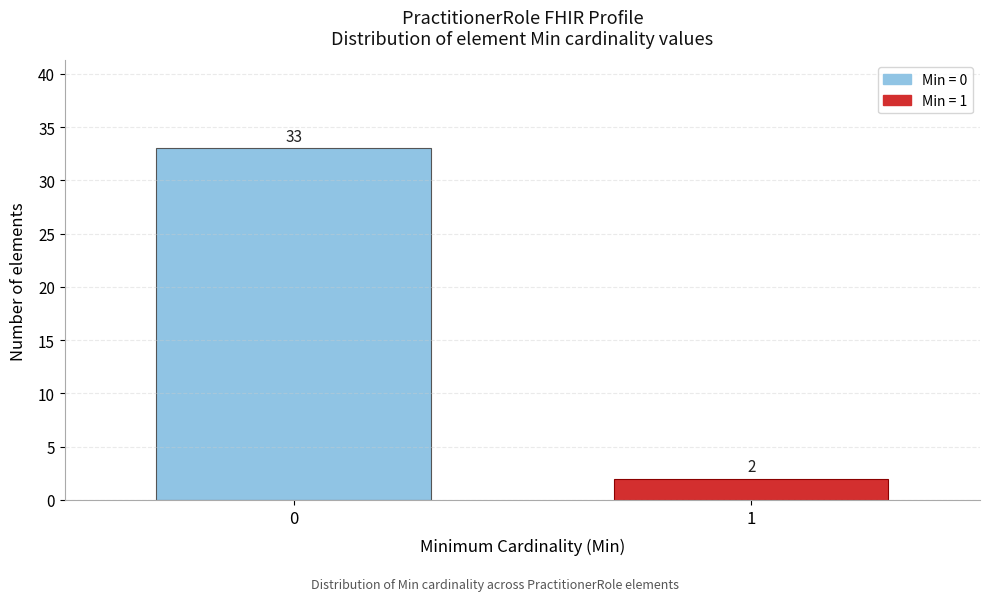

Reading left to right, extract all data points from this chart.

33	2